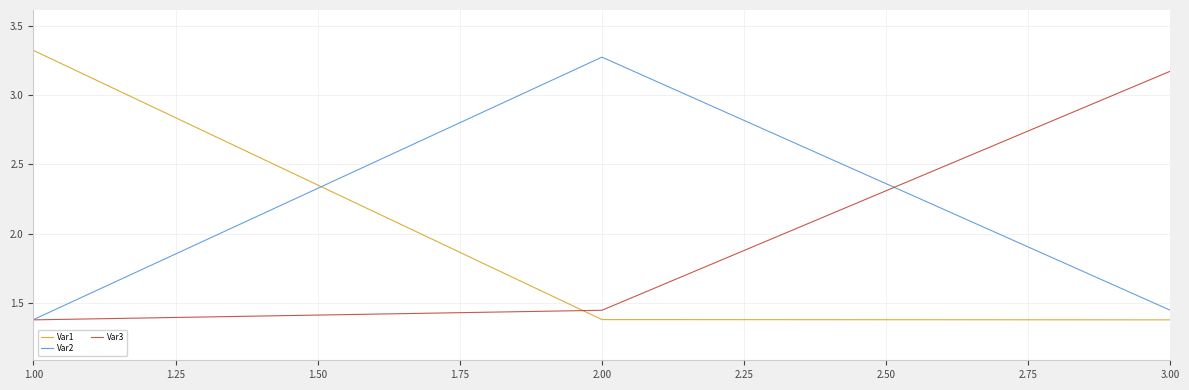

What position from the right is 1.00?

3